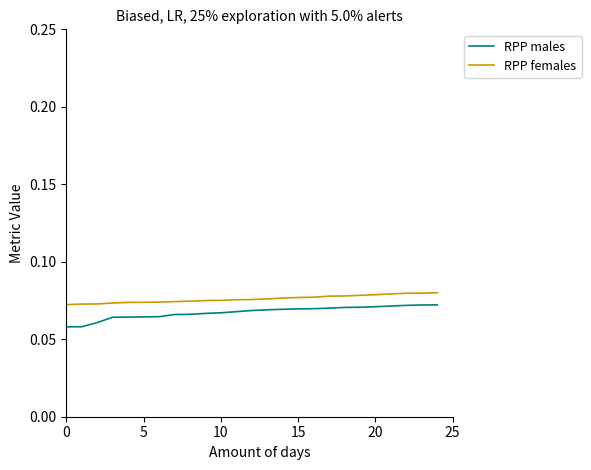

How many lines are shown in the chart?

2